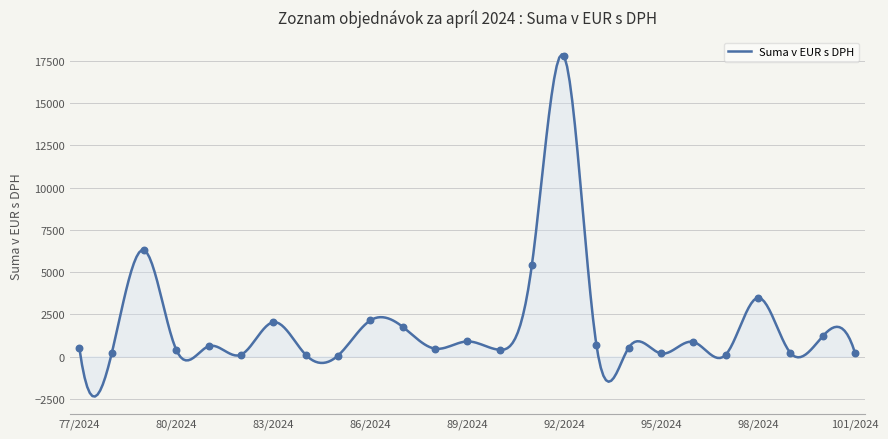

What is the ratio of the value at 81/2024 to the value at 79/2024?

0.1